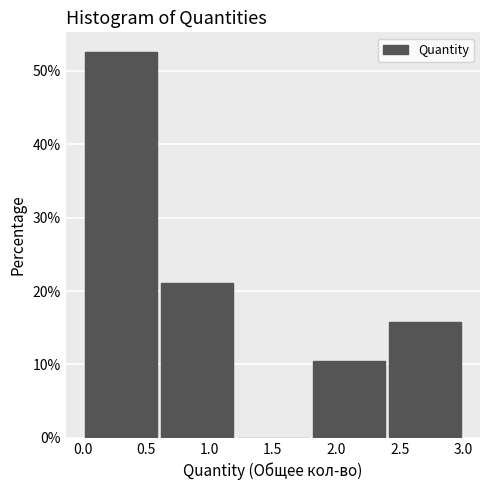

Reading left to right, list every bar in this chart as the range it spans on the x-axis followed by its height. Neither the bar edges nor the heights are printed on the chart, so give them approximately, as read against the axes.

0.0 to 0.6: 53
0.6 to 1.2: 21
1.2 to 1.8: 0
1.8 to 2.4: 11
2.4 to 3.0: 16